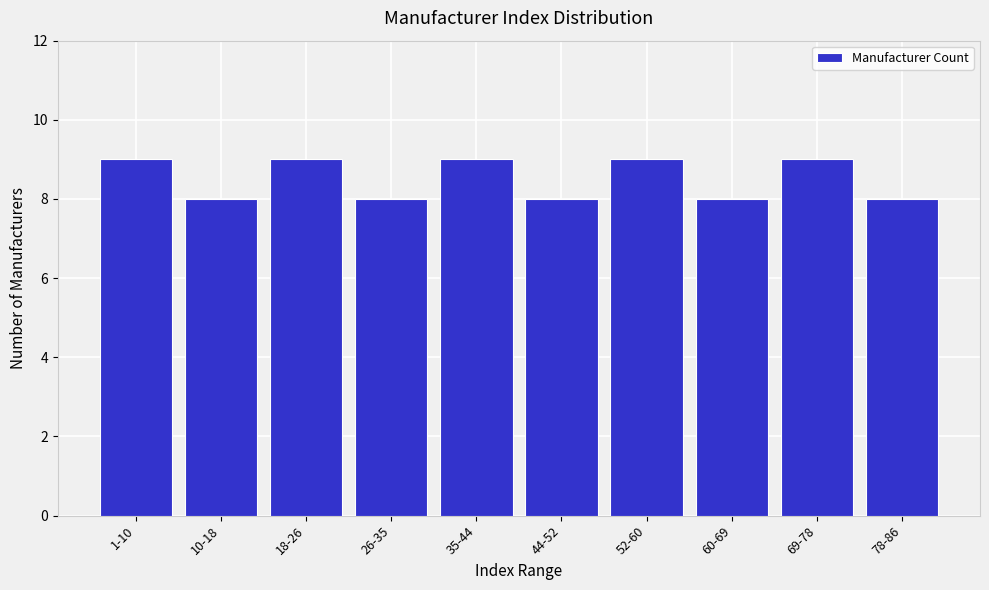

Reading left to right, extract all data points from this chart.

1-10=9	10-18=8	18-26=9	26-35=8	35-44=9	44-52=8	52-60=9	60-69=8	69-78=9	78-86=8